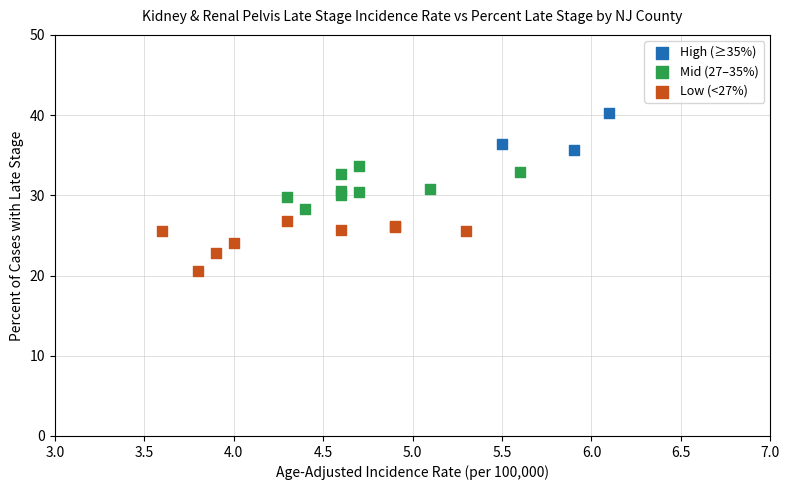

Which series contains the lowest Y value?

Low (<27%)